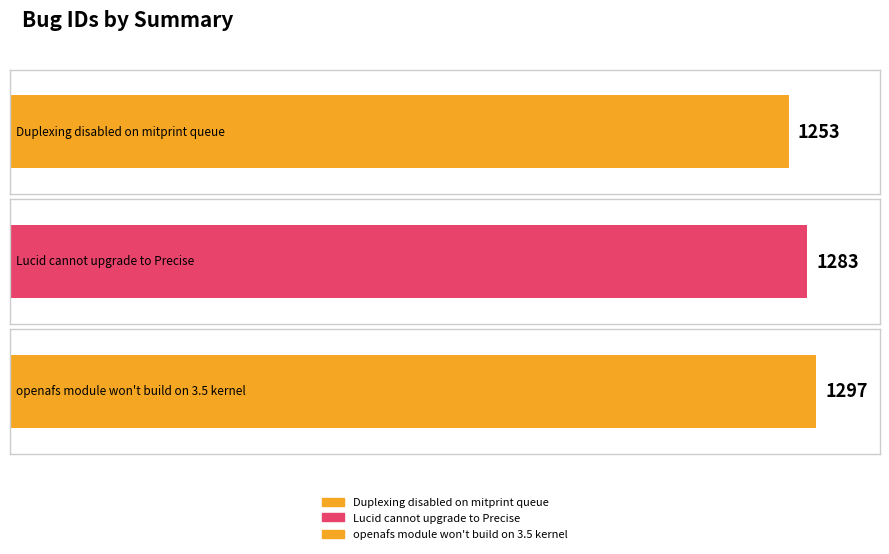

How many bars are there in total?

3